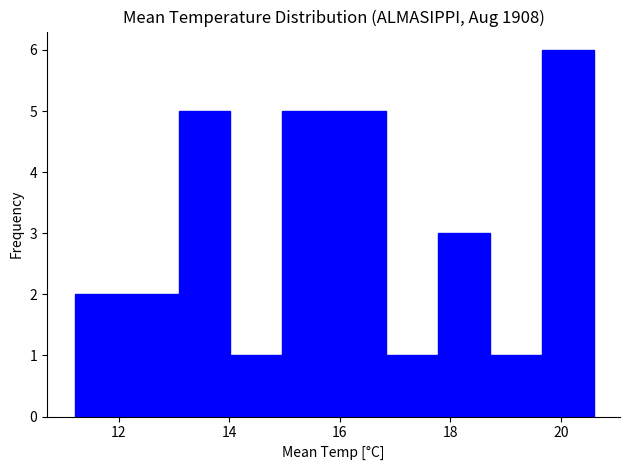

Over which range of the x-axis is the bar tallest?

19.66 to 20.60